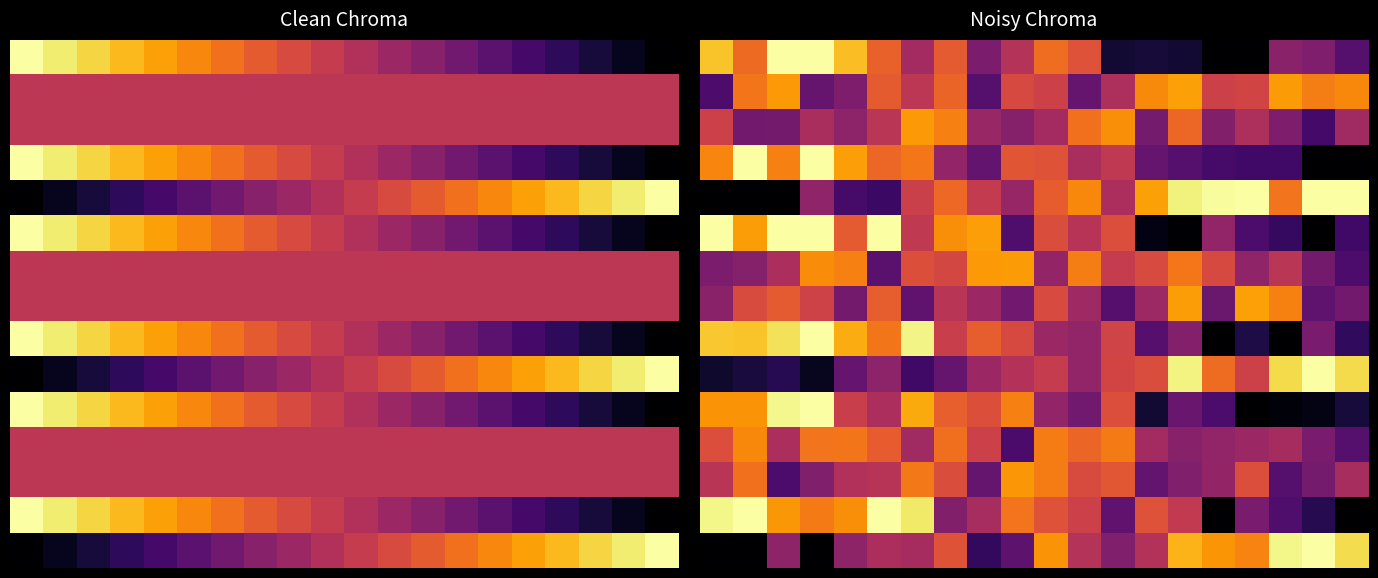

The value of 8 at 10.0 is 0.1. True or false?

False